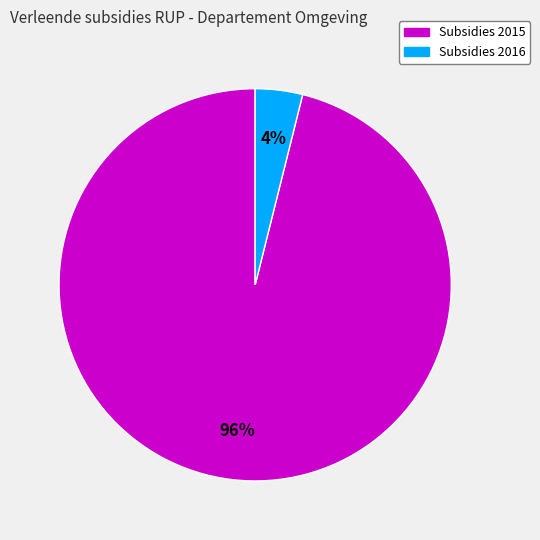

To the nearest percent, what is the difference between the largest and smallest slice percentages?

92%